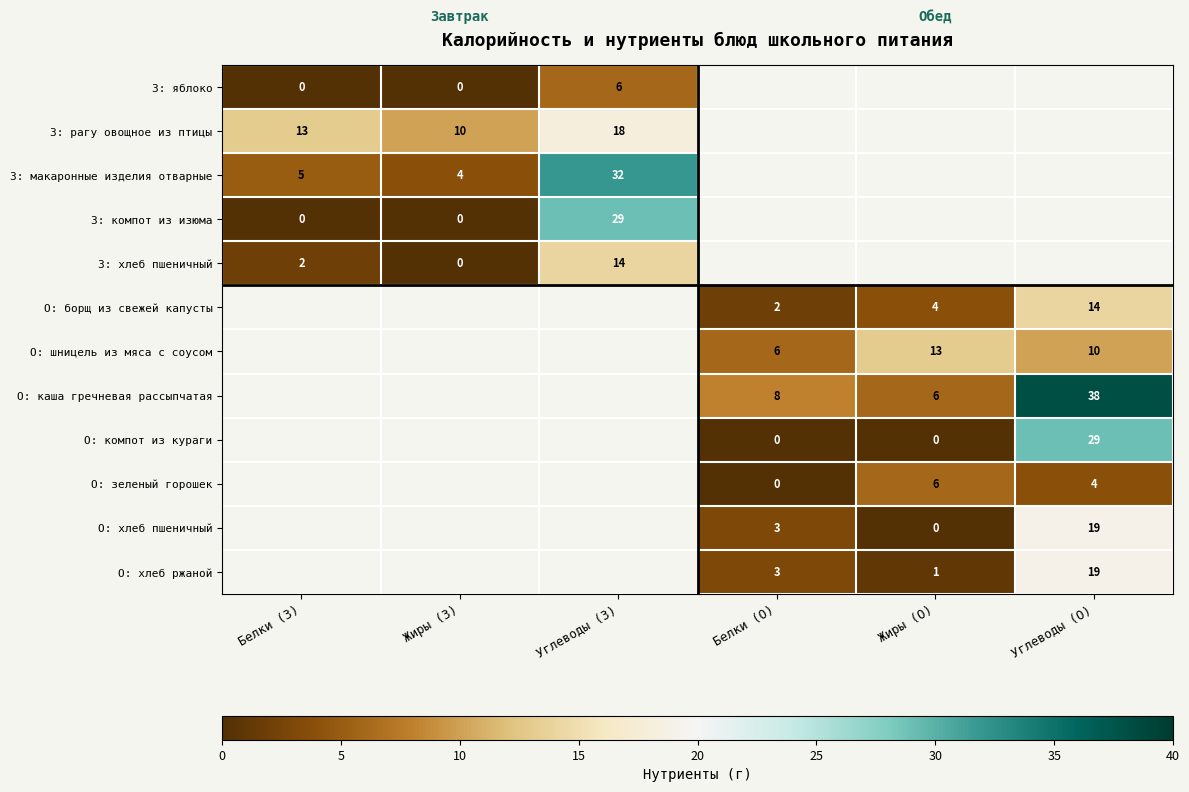

True or false: О: шницель из мяса с соусом has a value of 7 at Углеводы (О).

False